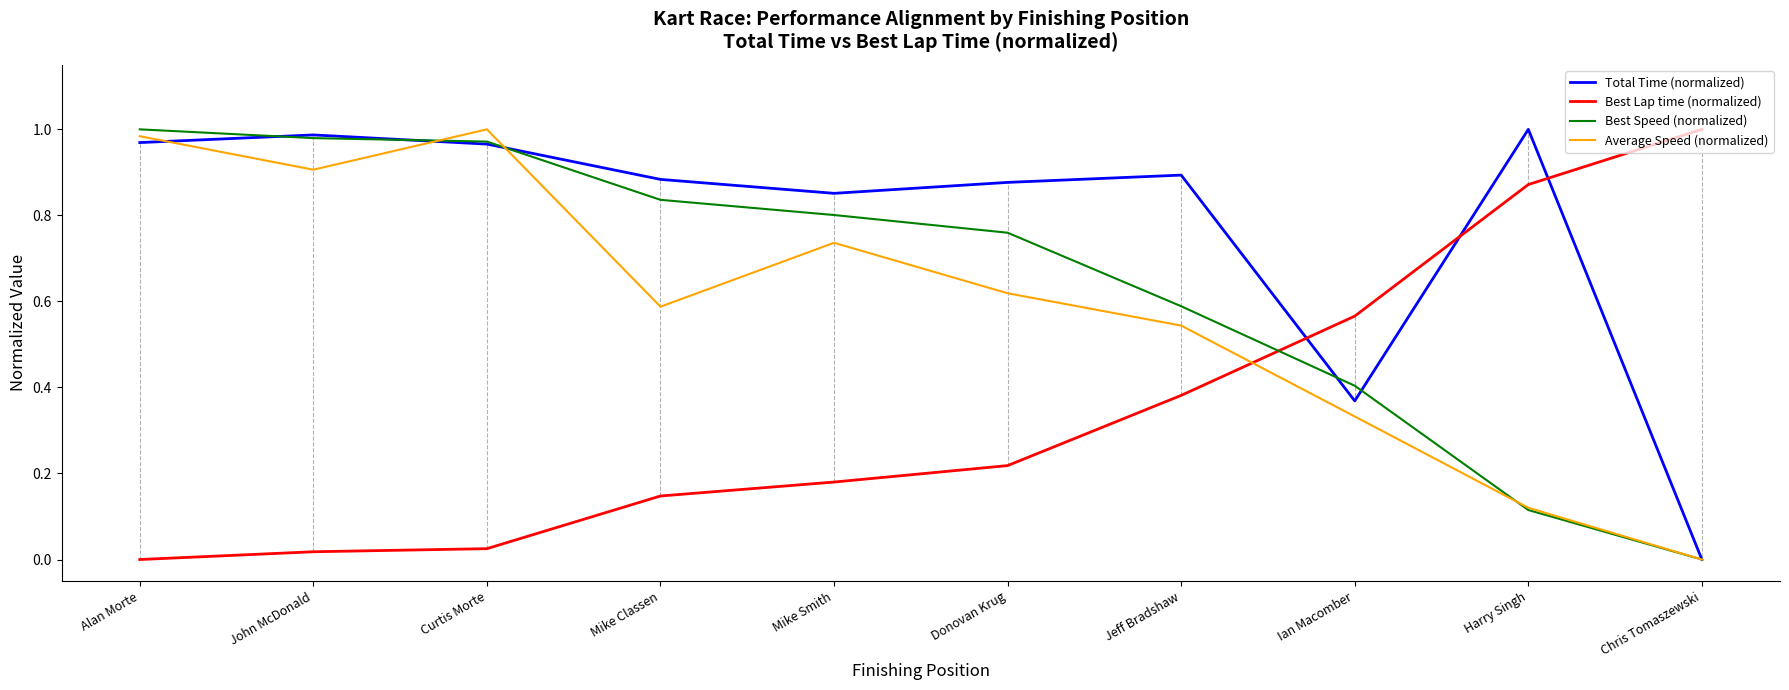

At which label does Best Lap time (normalized) reach its peak?

Chris Tomaszewski